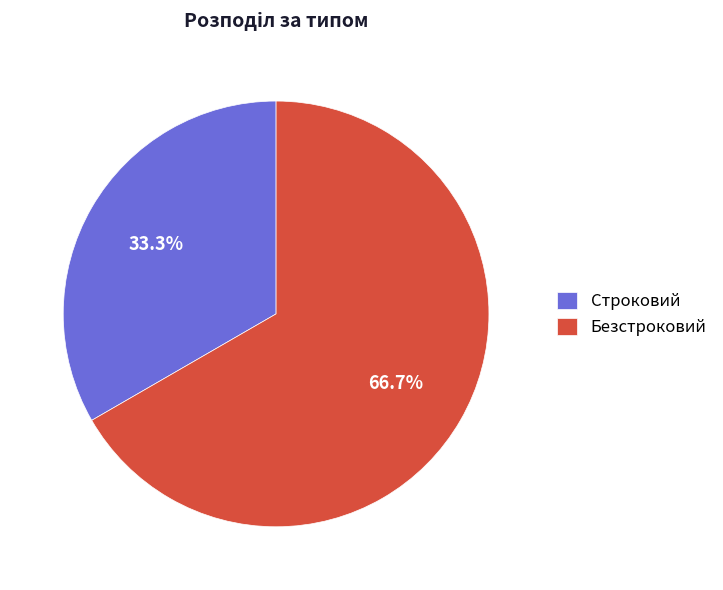

To the nearest percent, what is the average slice percentage?

50%